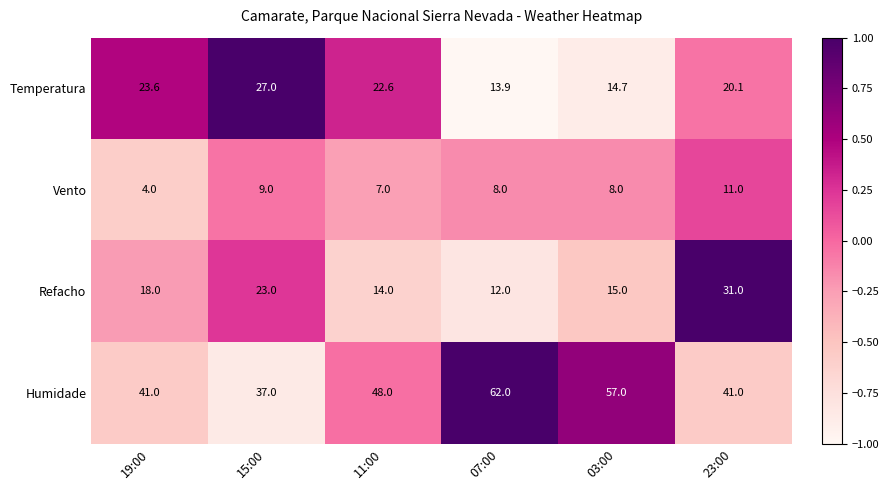

Is the value of Refacho at 19:00 greater than the value of Humidade at 11:00?

No